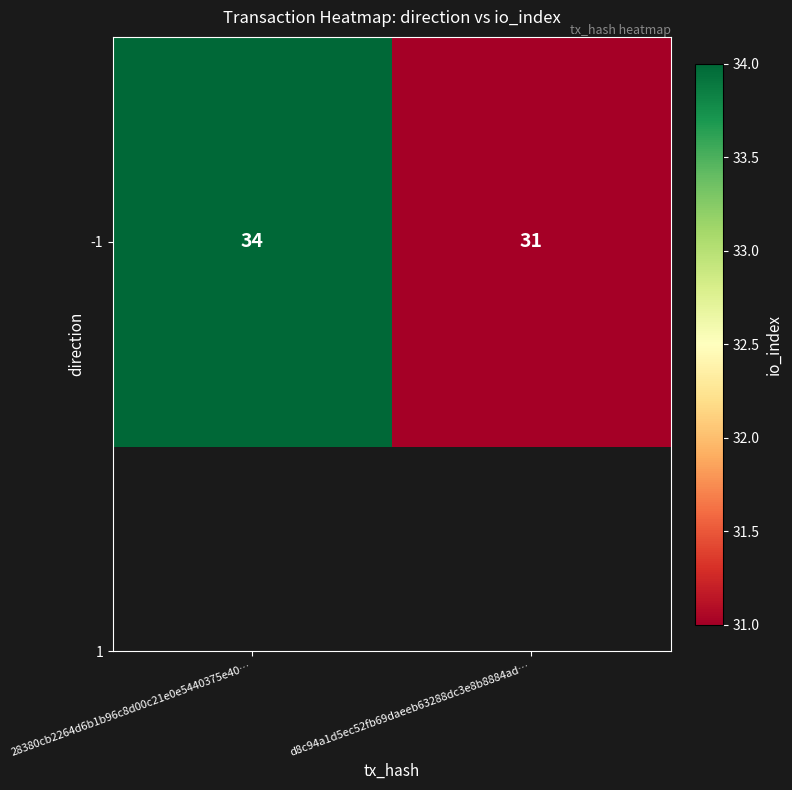

The value at 28380cb2264d6b1b96c8d00c21e0e5440375e40… is 34. True or false?

True